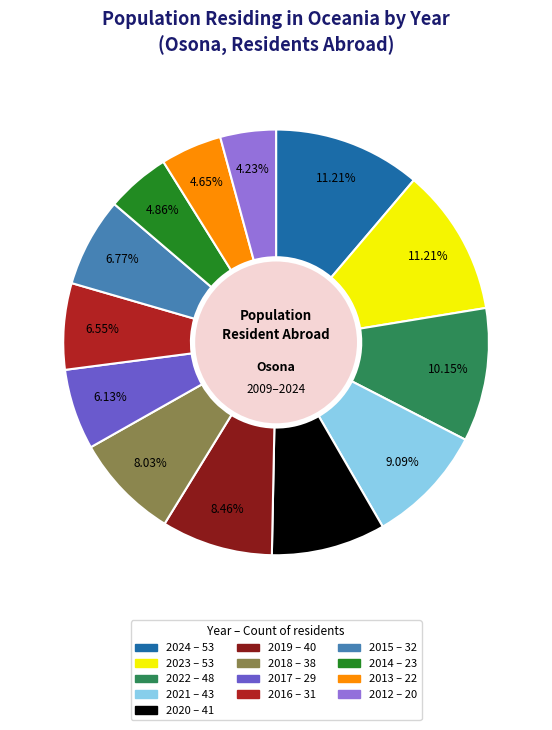

Count the number of slices in the pie.

13